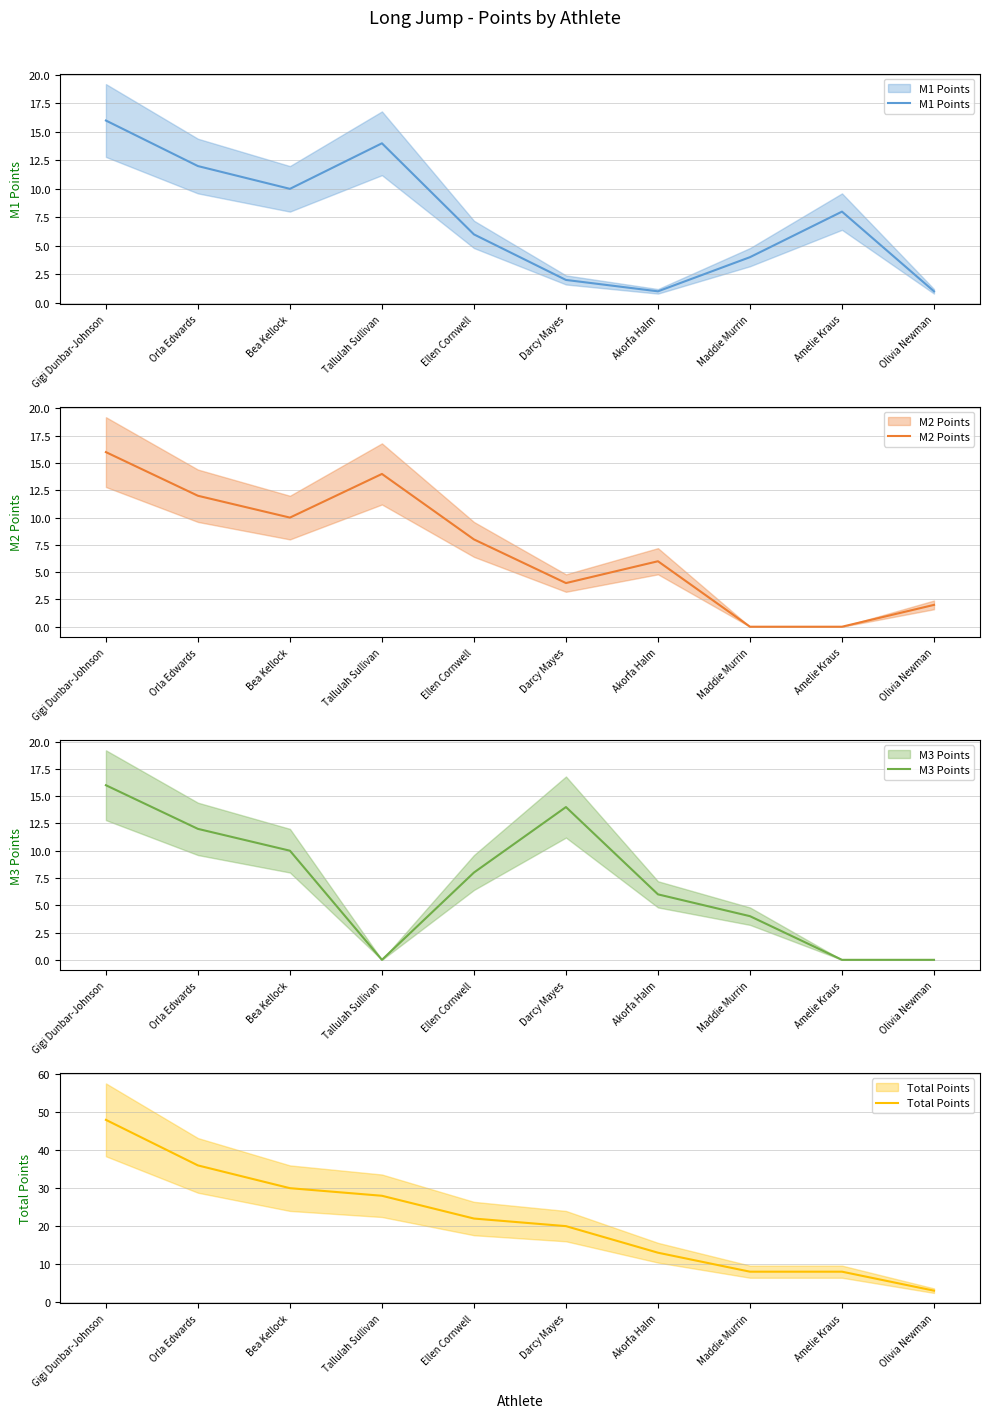

The M3 Points series shows 3 at Akorfa Halm. True or false?

False